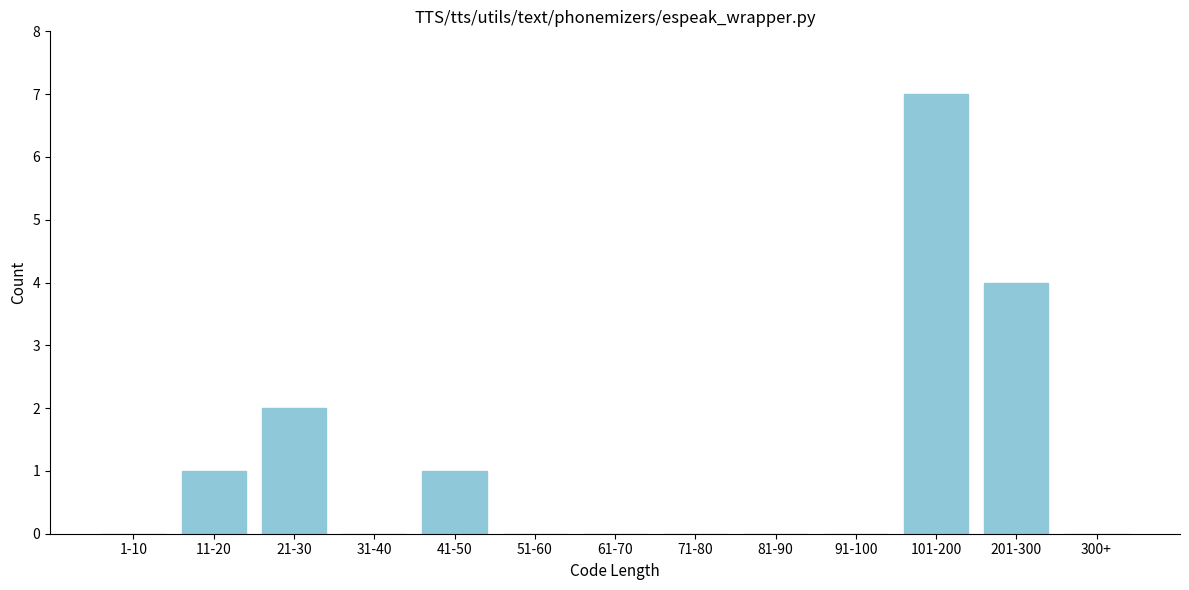

Reading right to left, transcribe all the data shown in this chart.

300+=0	201-300=4	101-200=7	91-100=0	81-90=0	71-80=0	61-70=0	51-60=0	41-50=1	31-40=0	21-30=2	11-20=1	1-10=0